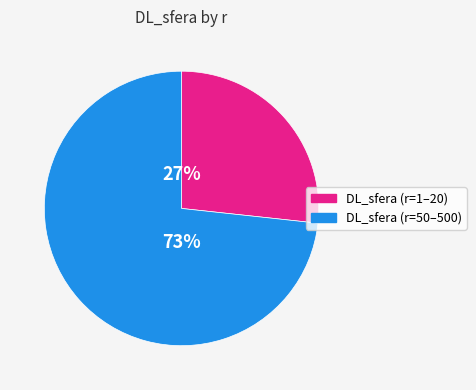

How many segments does this pie chart have?

2